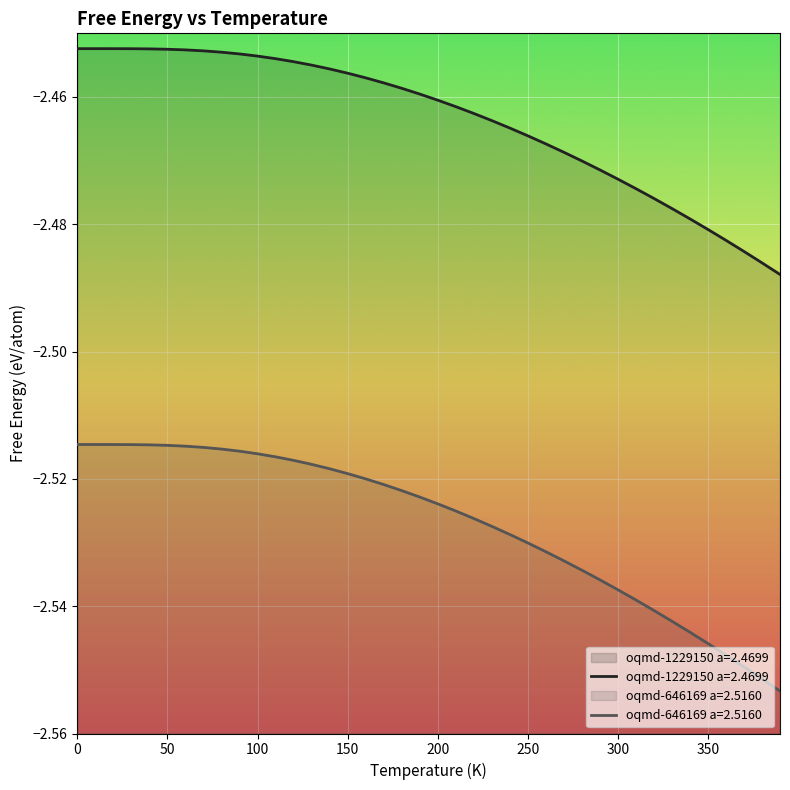

At which label does oqmd-646169 a=2.5160 reach its minimum?

390.0